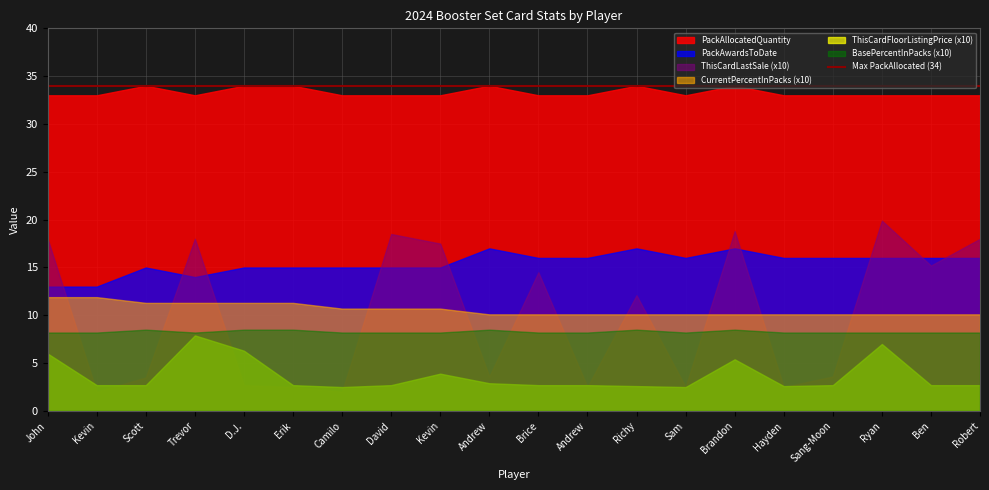

At which label is PackAwardsToDate closest to 15?

Scott Brown